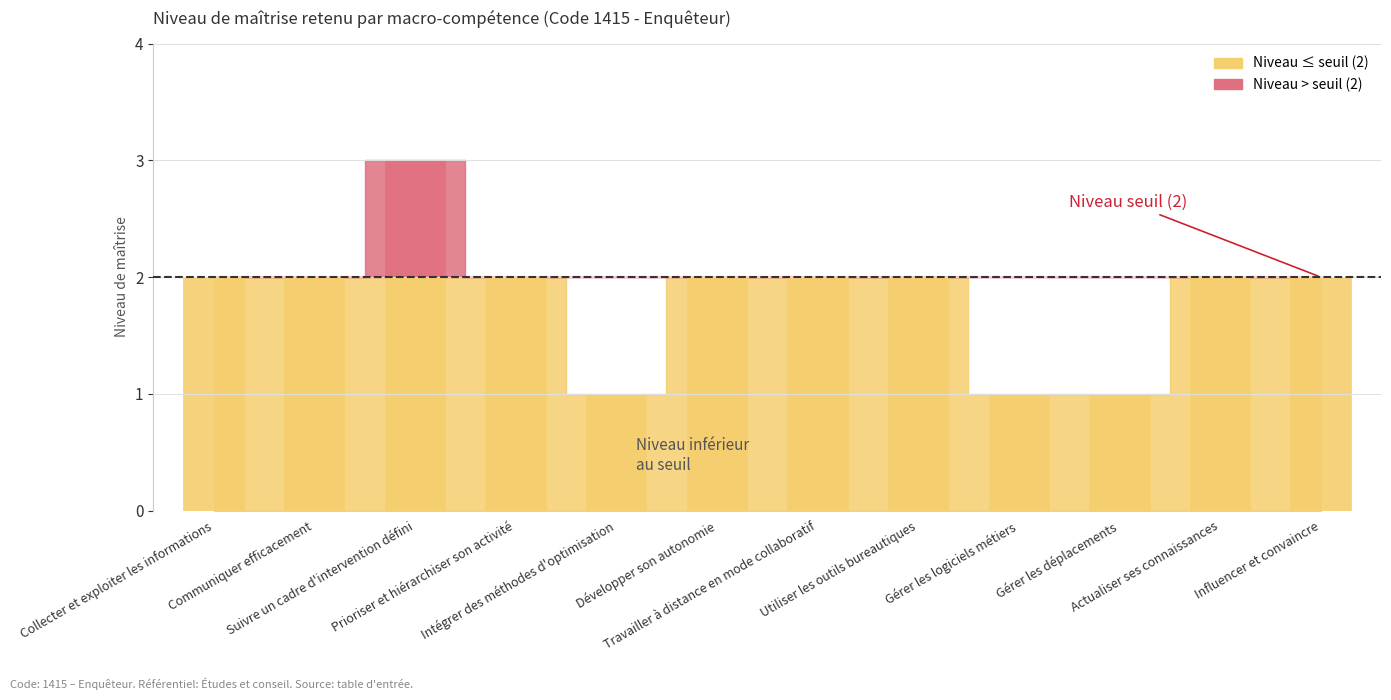

True or false: the data shows 1 at Suivre un cadre d'intervention défini.

False